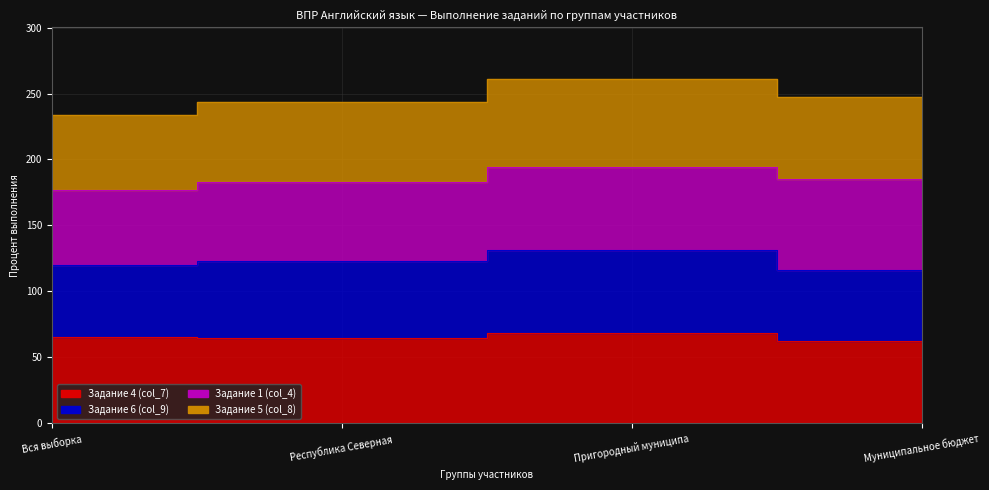

What is the value of the Задание 5 (col_8) point at the 1st from the left?

233.9